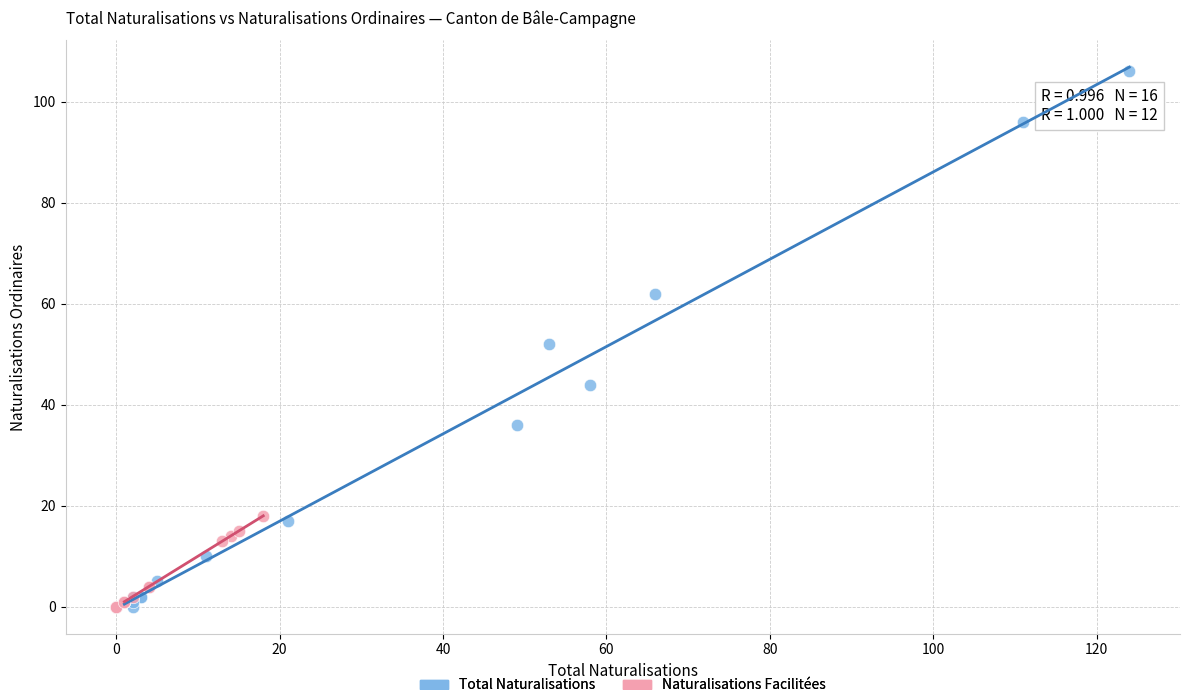

Which series has the largest Y range (max minus min)?

Total Naturalisations